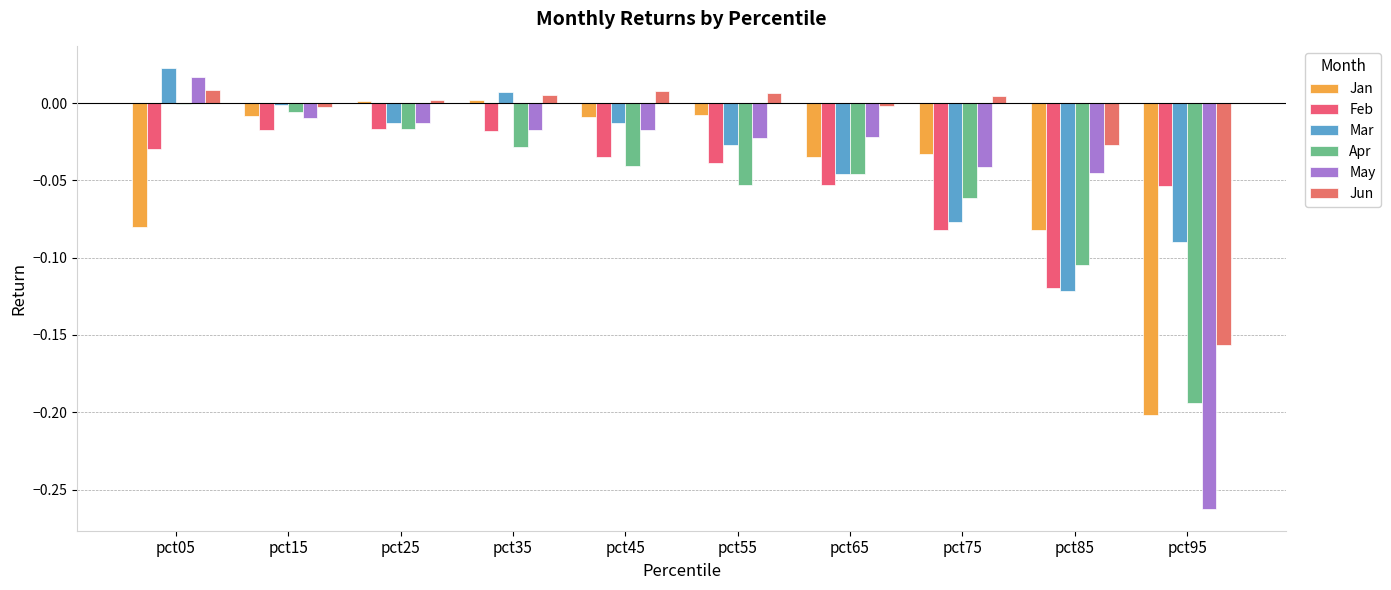

Count the number of data series in this chart.

6